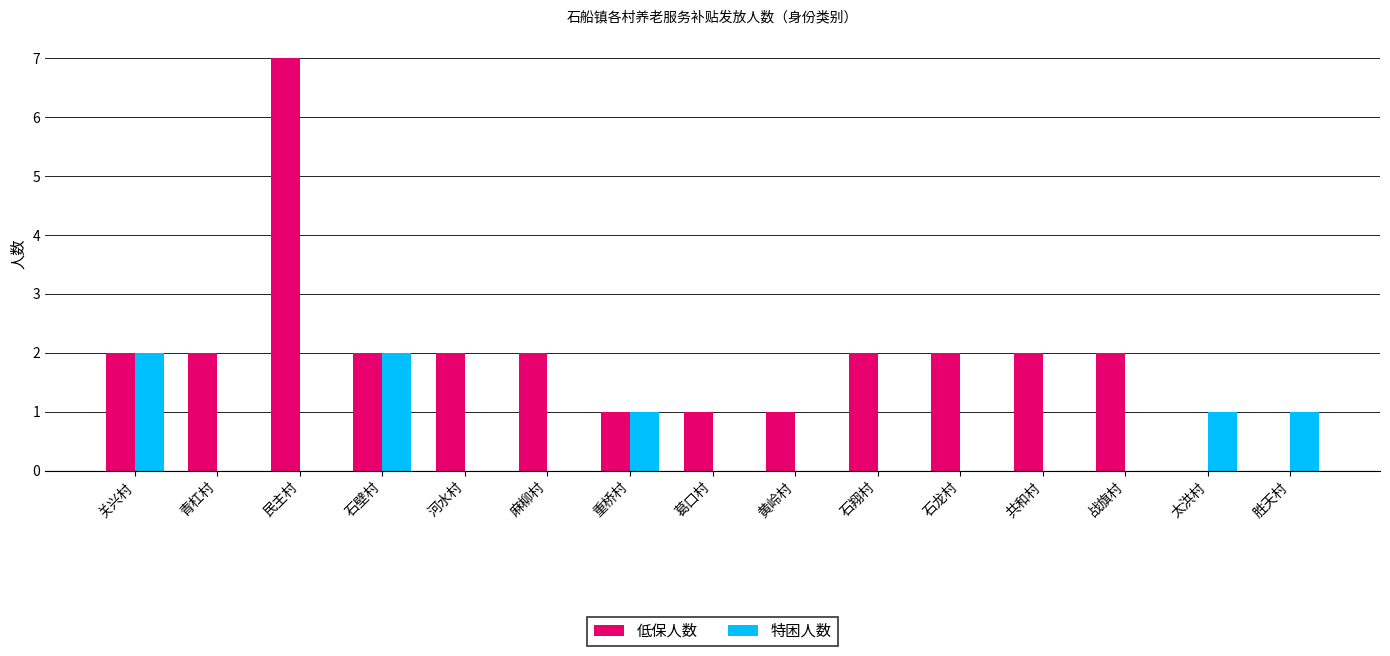

Does the chart contain stacked bars?

No